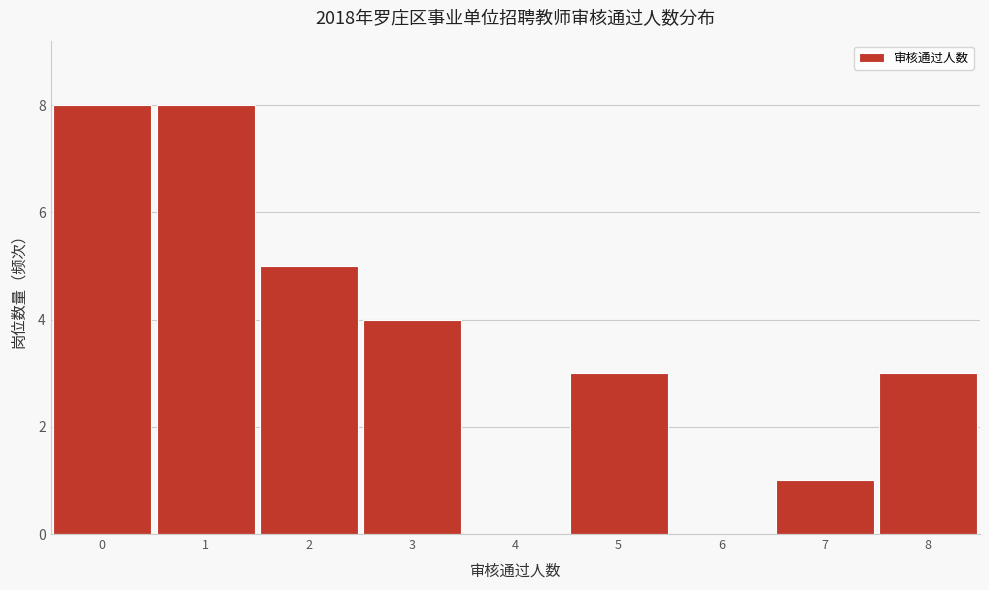

What is the height of the bar covering 4.5 to 5.5 on the x-axis? The values are not printed on the chart, so give them approximately, as read against the axis.

3